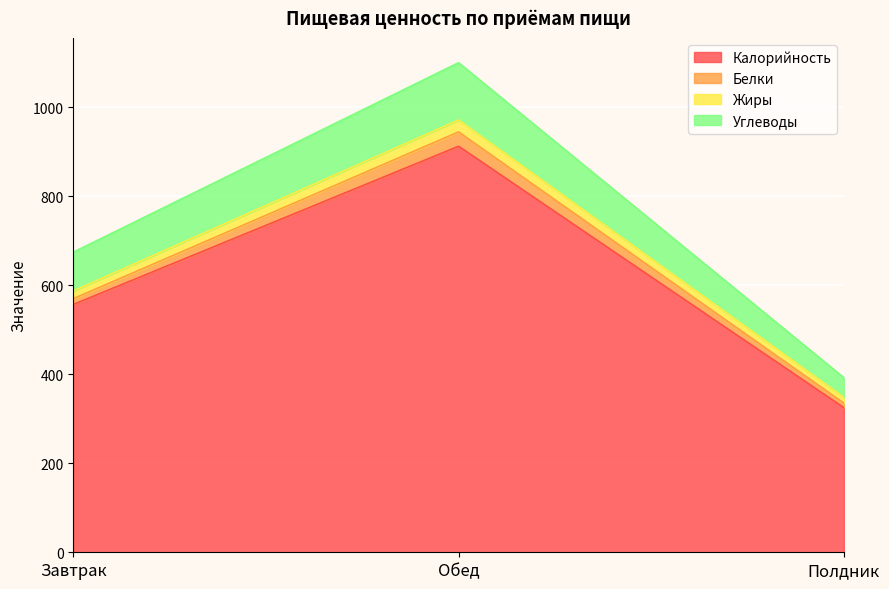

The value of Калорийность at Завтрак is 556.9. True or false?

True